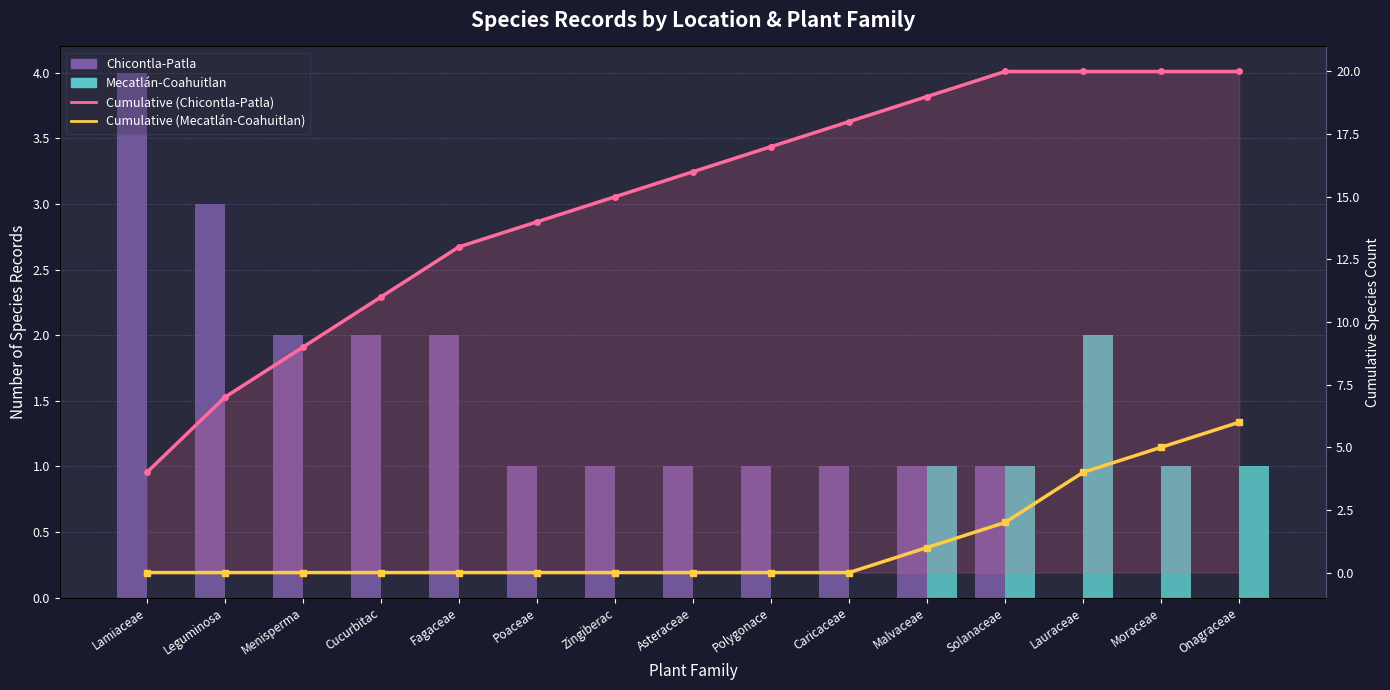

Where is Mecatlán-Coahuitlan nearest to the value 1?

Malvaceae